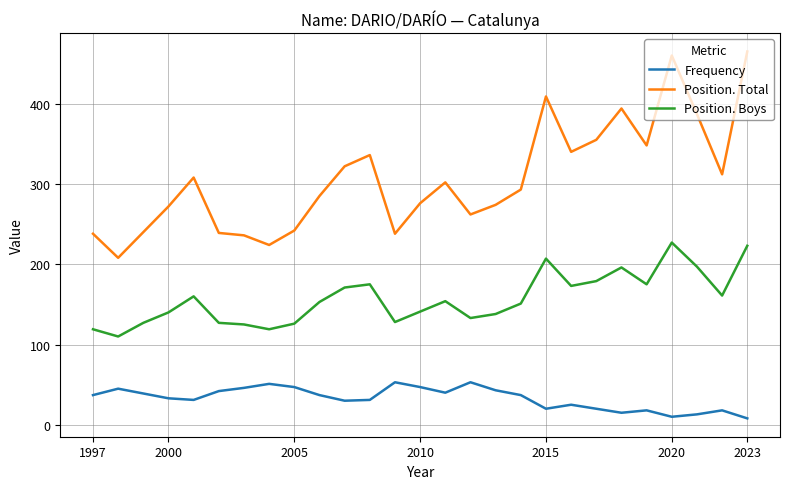

Which series has the largest total across all categories?

Position. Total